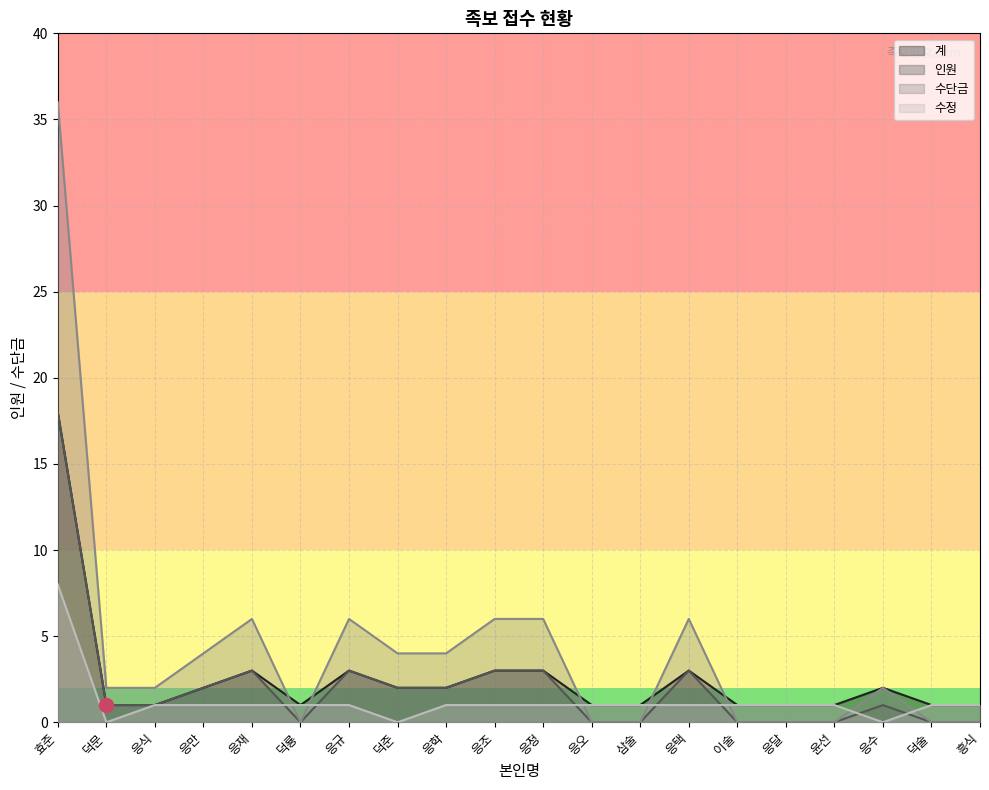

Rank the series at 응식 from lowest to highest value.

계, 인원, 수정, 수단금